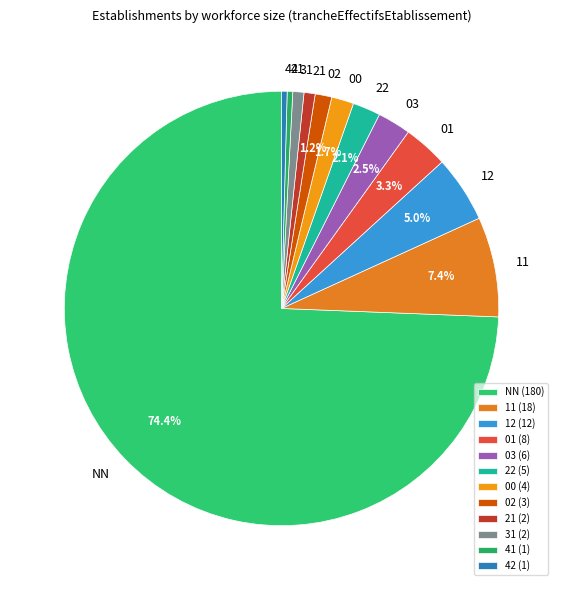

Which has a higher value, 11 or 01?

11